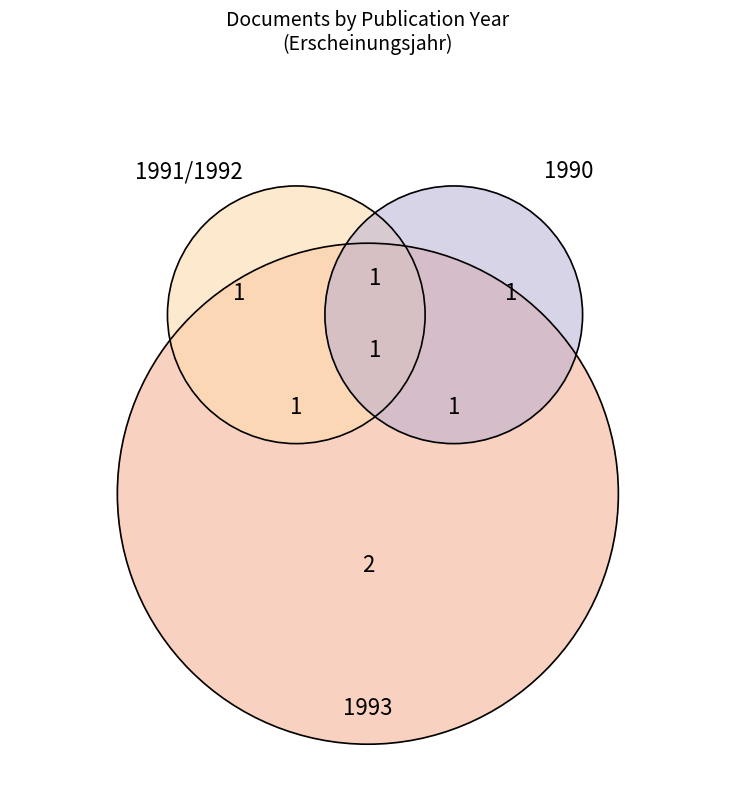

True or false: OPUS4-5107 accounts for 8% of the total.

False